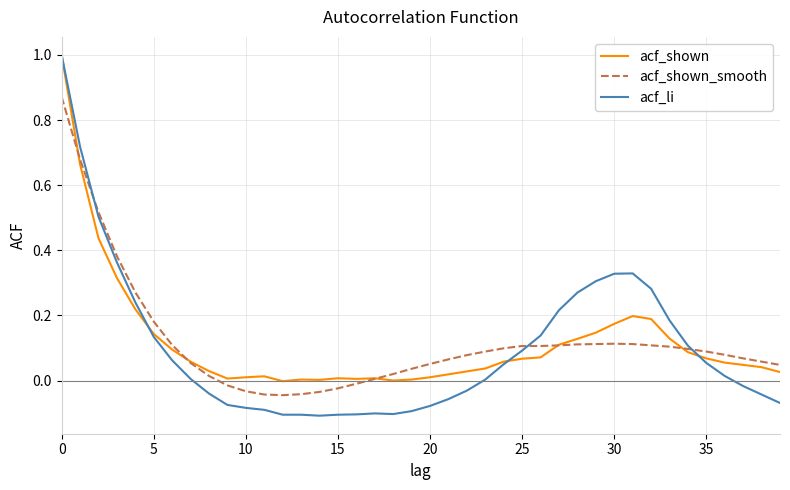

Which series has the largest range (max minus min)?

acf_li